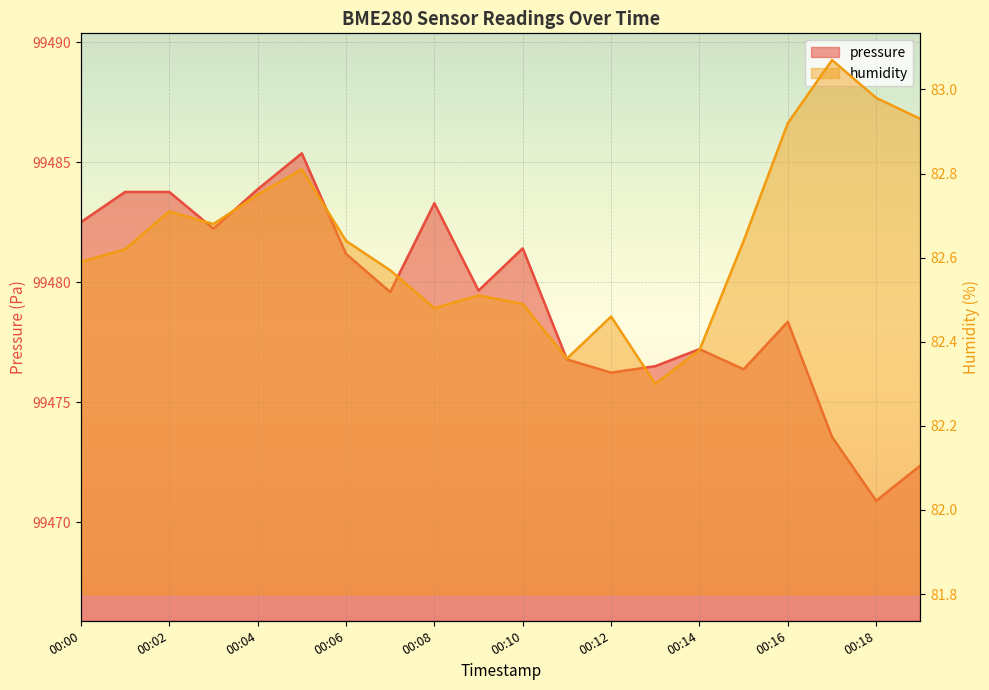

Reading left to right, list all the values displayed in this chart.

pressure: 99482.5	99483.8	99483.8	99482.2	99483.9	99485.4	99481.2	99479.6	99483.3	99479.6	99481.4	99476.8	99476.2	99476.5	99477.2	99476.4	99478.4	99473.6	99470.9	99472.4
humidity: 82.6	82.6	82.7	82.7	82.8	82.8	82.6	82.6	82.5	82.5	82.5	82.4	82.5	82.3	82.4	82.6	82.9	83.1	83.0	82.9